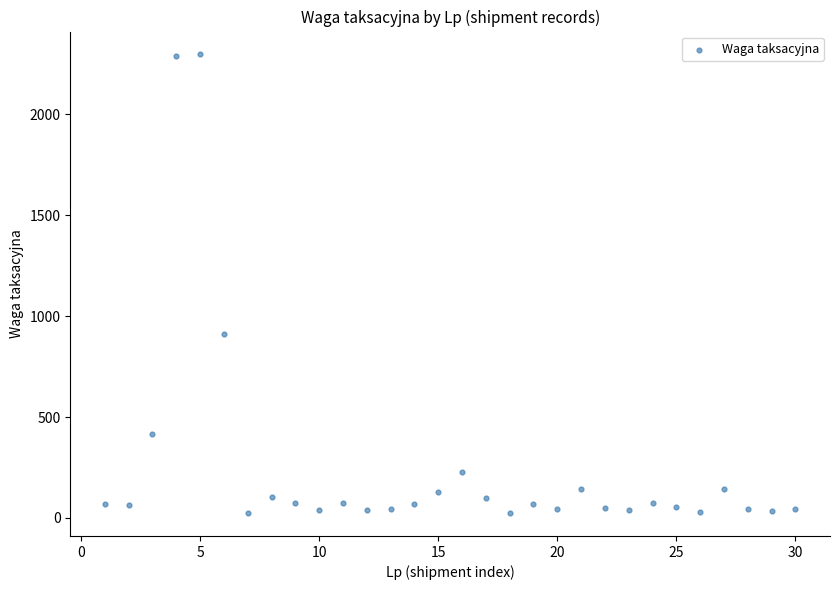

What Y value in the scatter plot is closest to 1160?

910.7